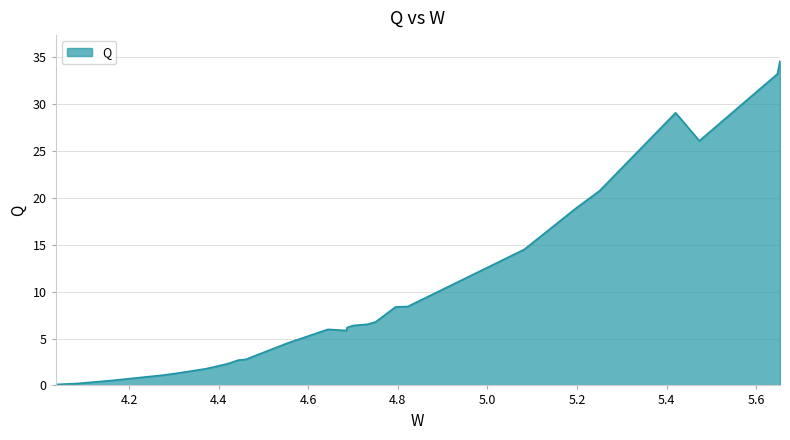

What is the greatest value displayed?

34.6